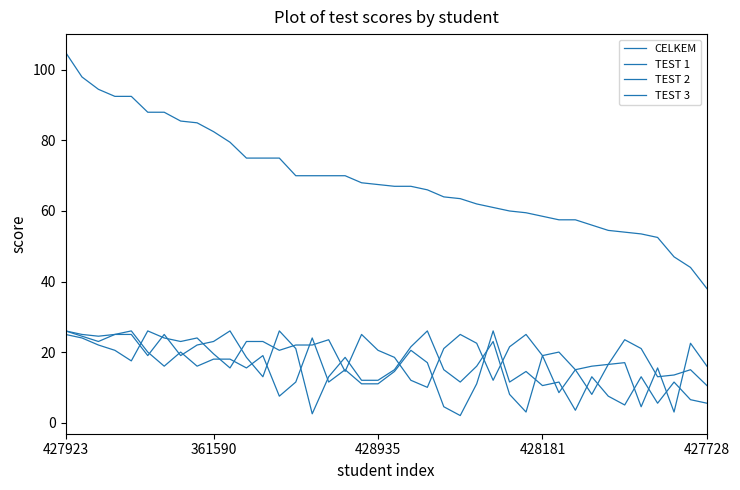

Which label corresponds to the largest value in the chart?

427923